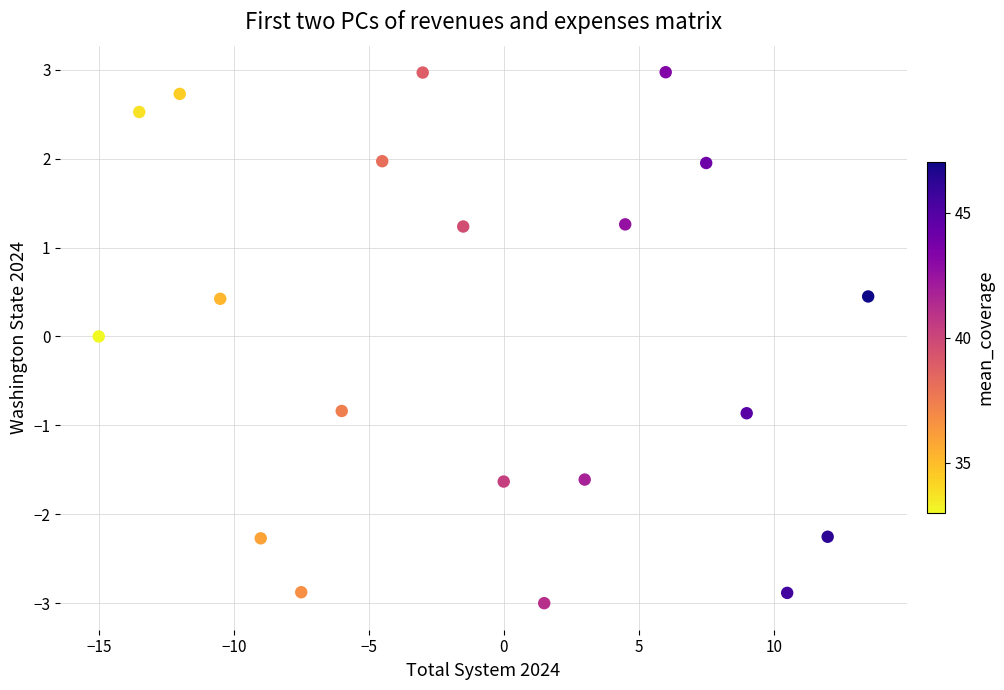

What is the range of X values (max minus min)?

28.5